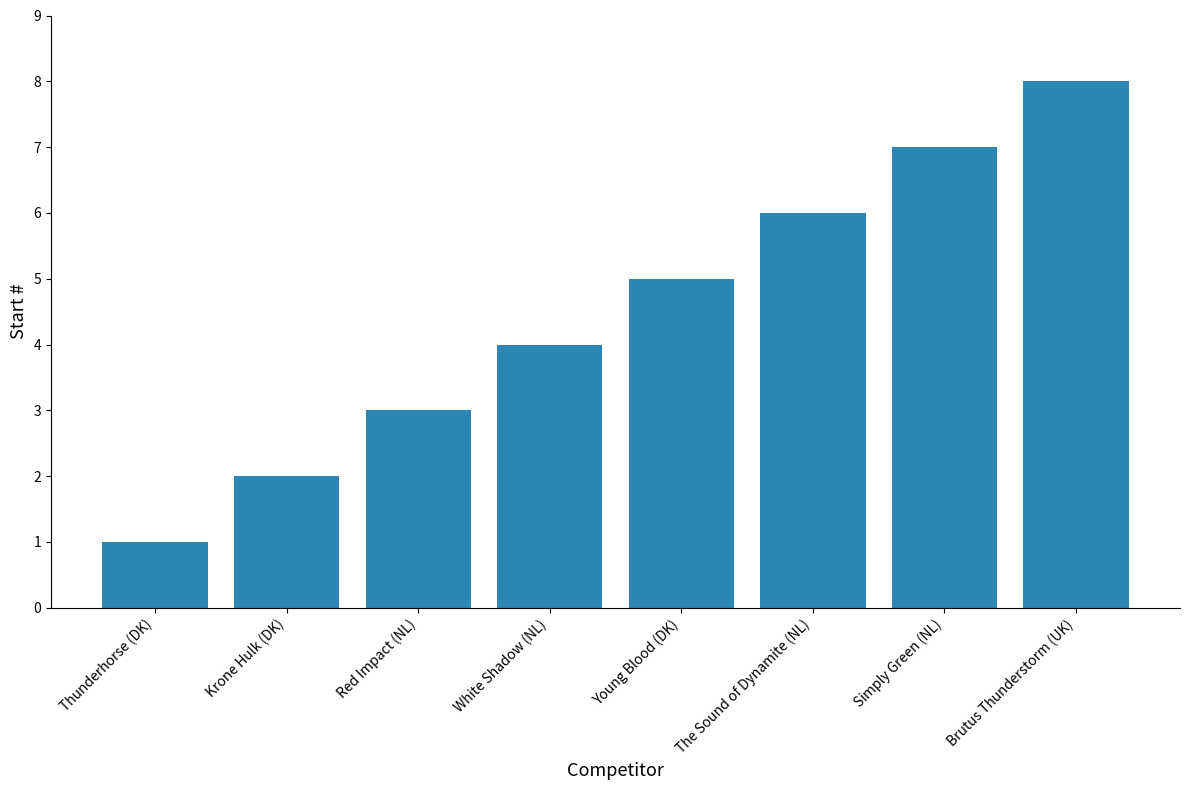

The value at Krone Hulk (DK) is 2. True or false?

True